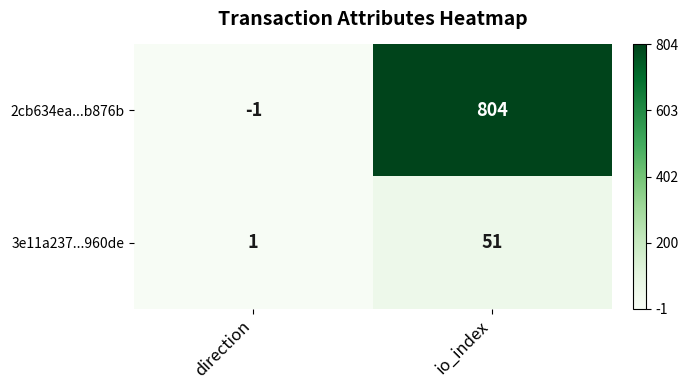

Is it true that 2cb634ea...b876b equals 193 at io_index?

False